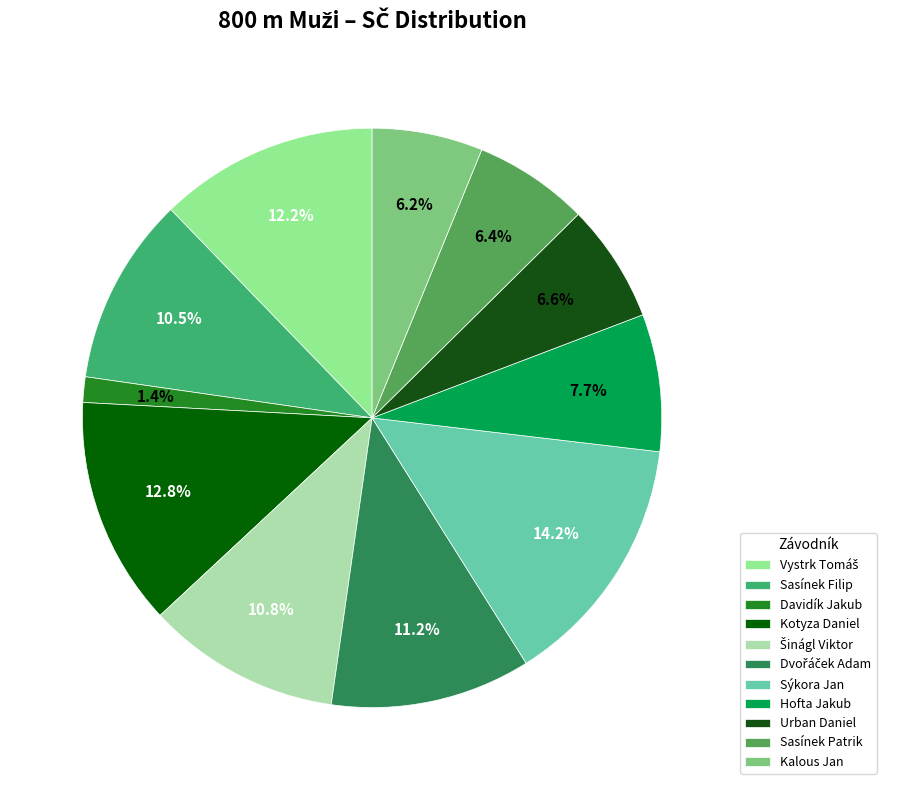

How many slices are in this pie chart?

11